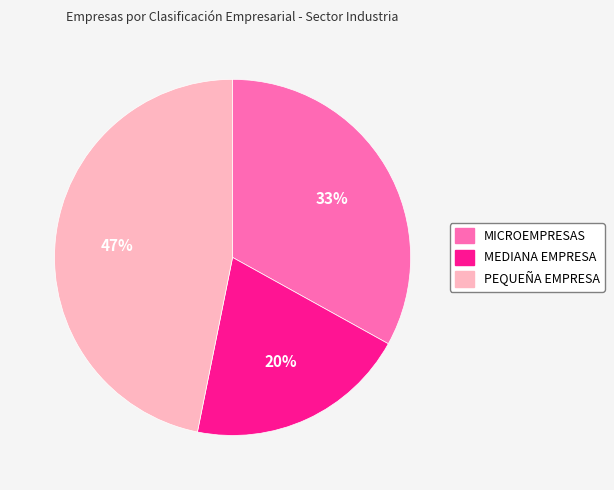

True or false: MICROEMPRESAS accounts for 43% of the total.

False